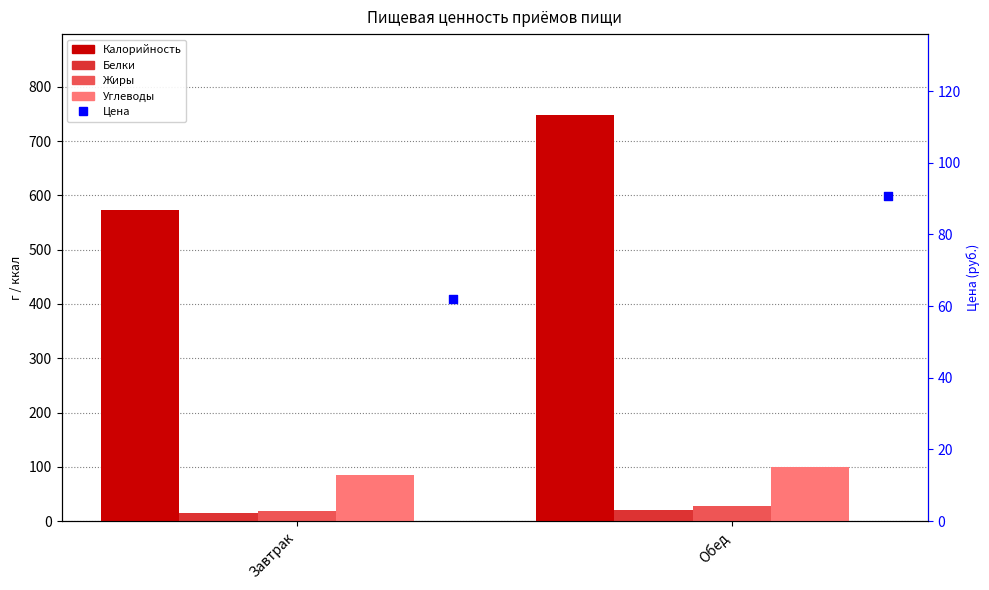

Which series reaches the maximum Y coordinate?

Калорийность